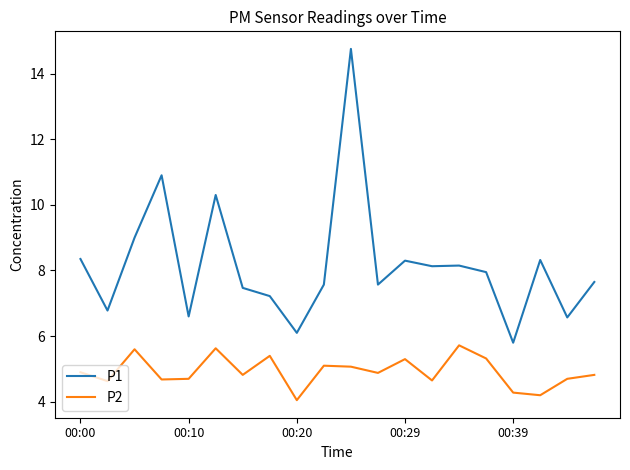

List the series in order of their overall mean, highest first.

P1, P2